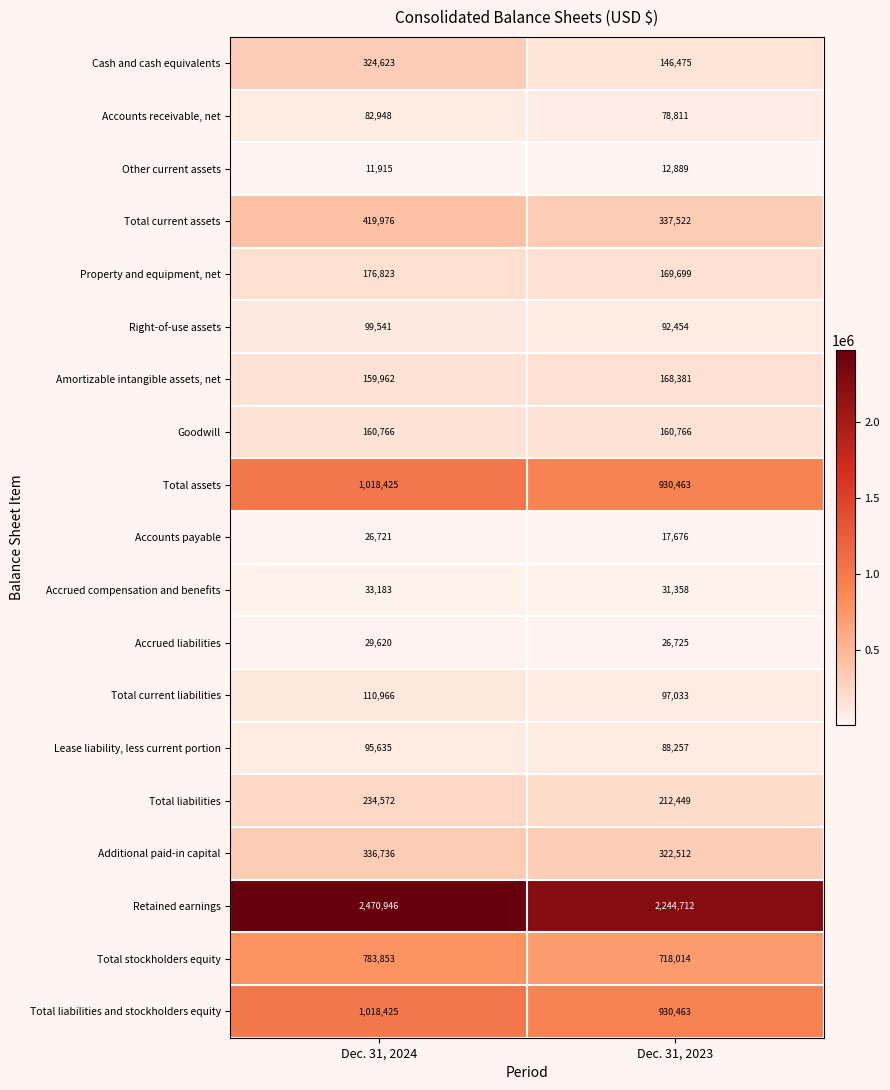

The Total assets series shows 670025 at Dec. 31, 2024. True or false?

False